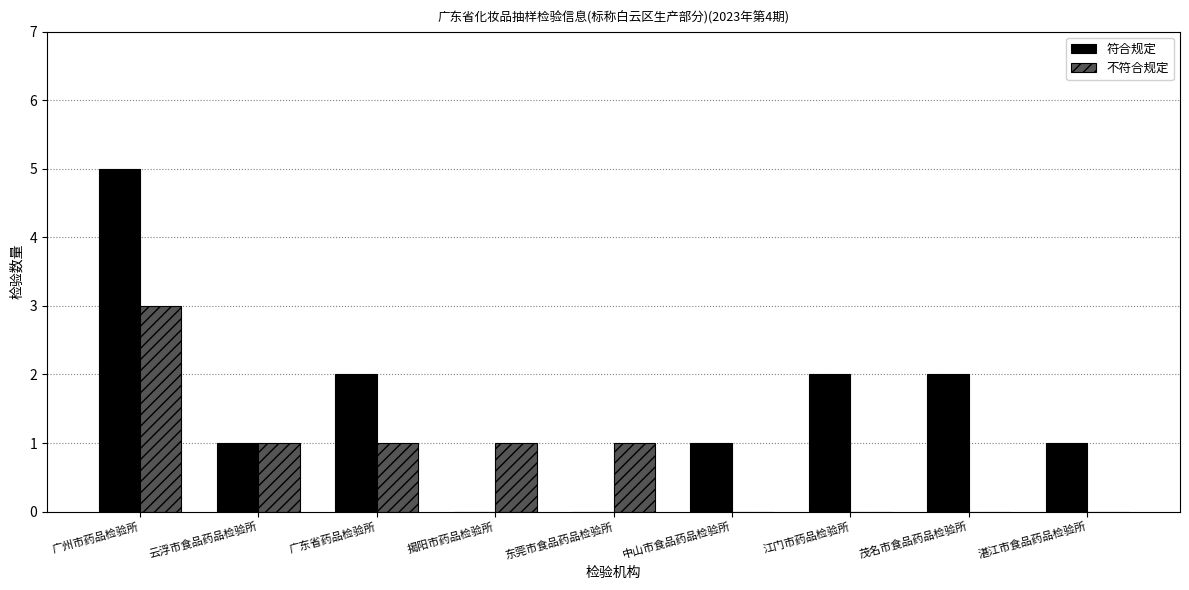

What is the spread (max minus min) of values at 揭阳市药品检验所?

1